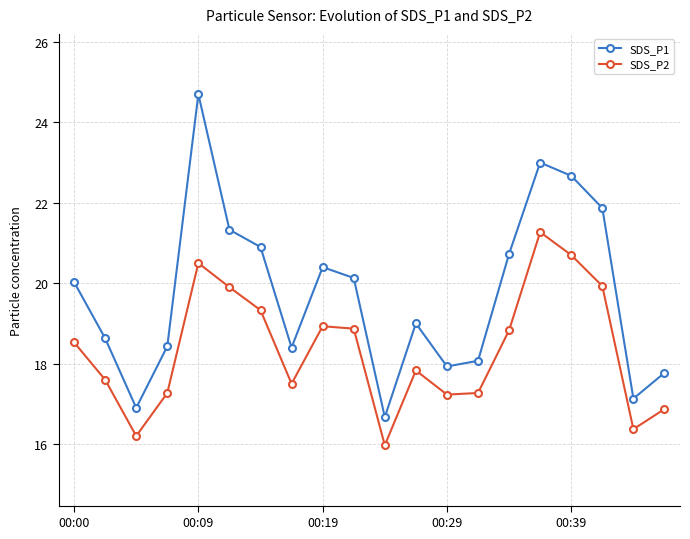

What is the difference between the maximum and second lowest values in the SDS_P2 series?

5.1